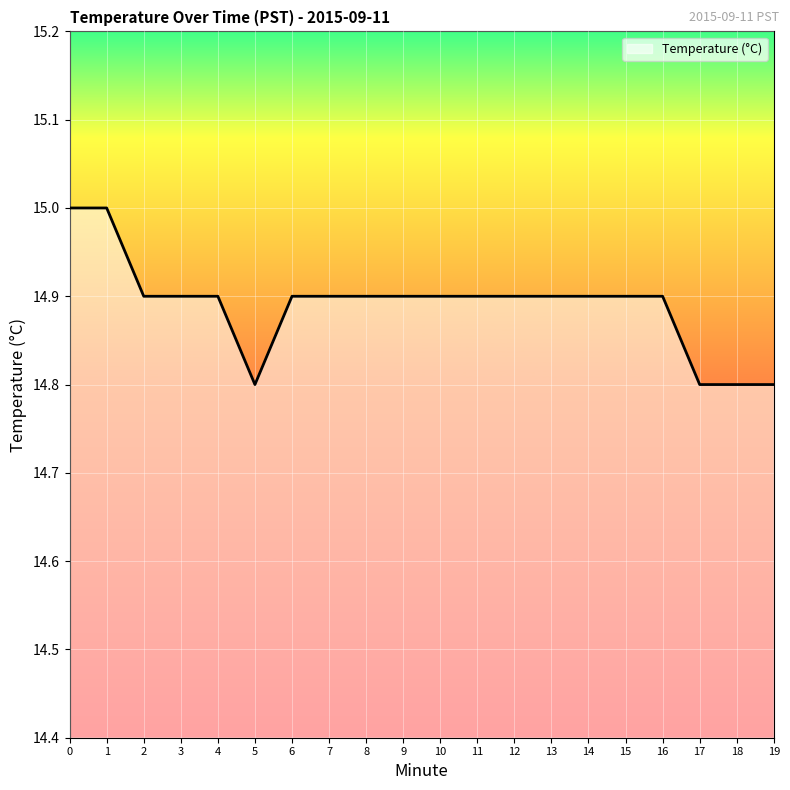

What value does the data have at 8?

14.9